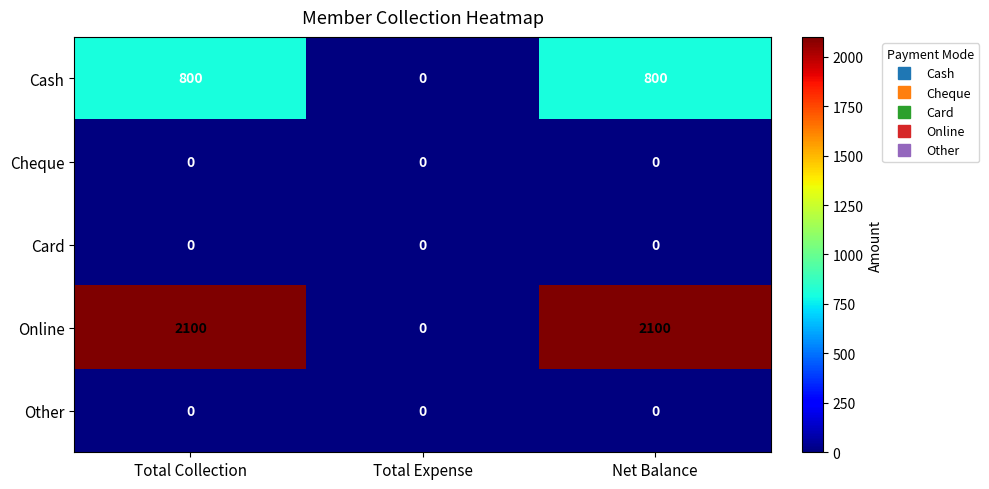

What is the maximum value shown in the chart?

2100